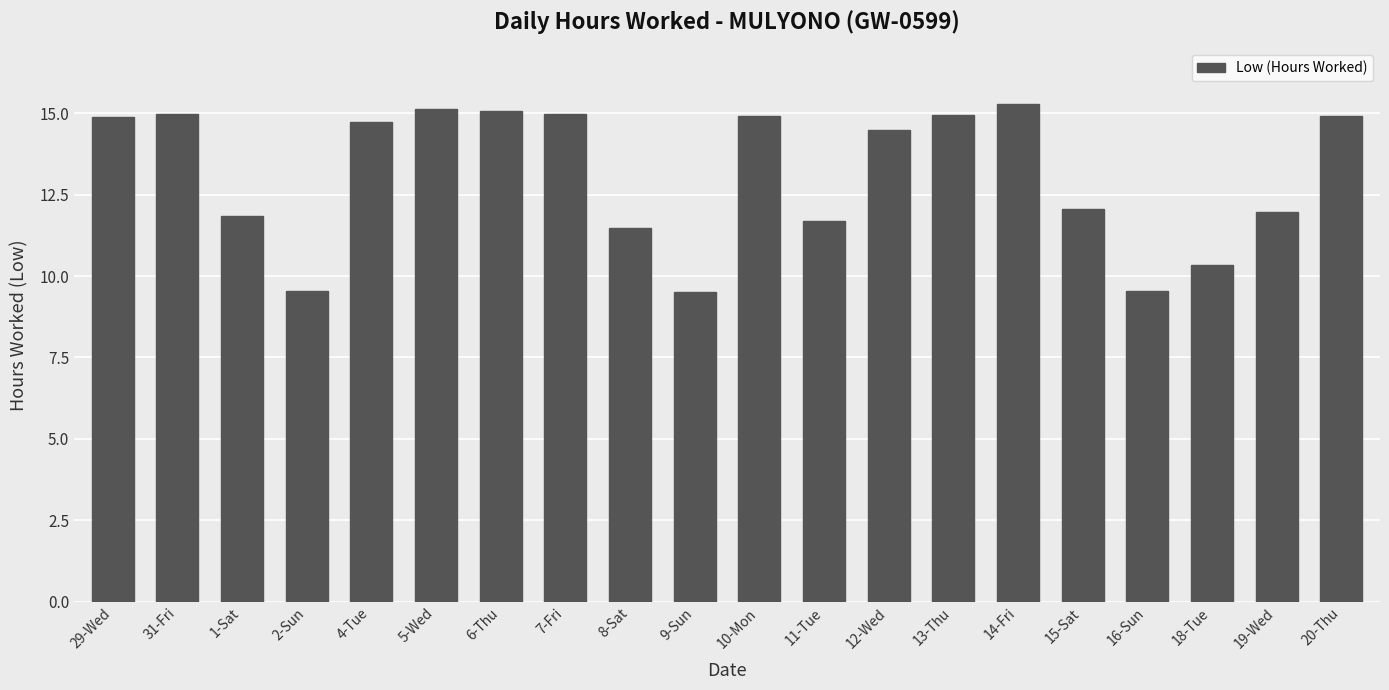

Which has a higher value, 29-Wed or 8-Sat?

29-Wed